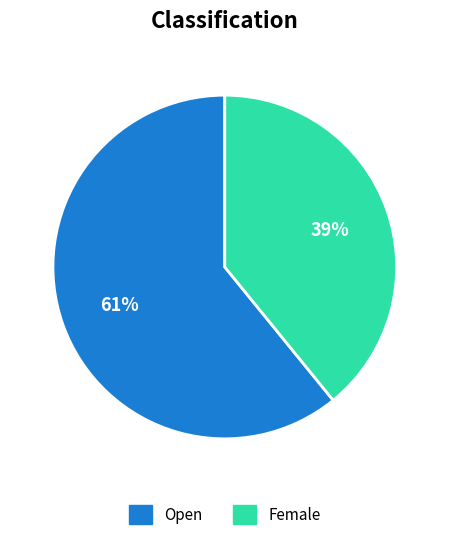

Approximately how many times larger is the value at Open compared to Female?

1.6